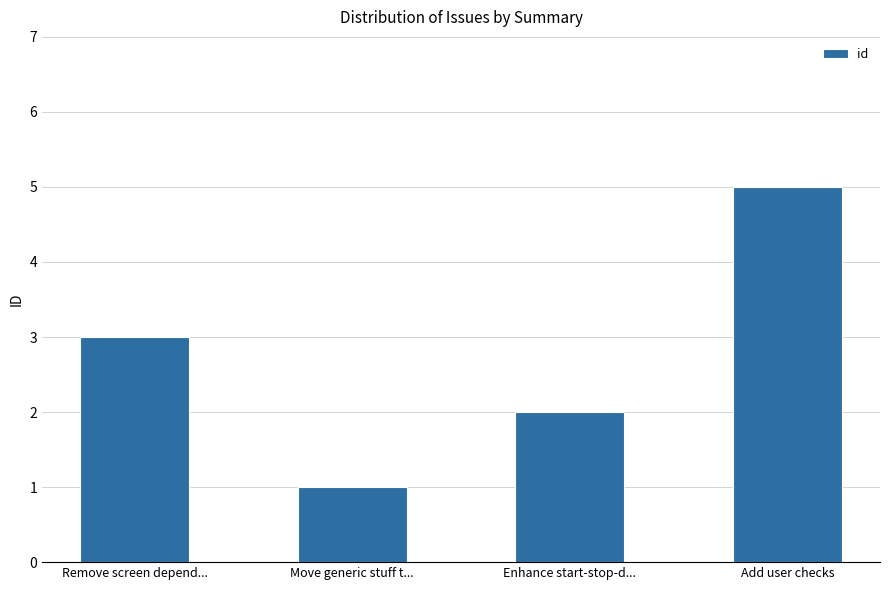

At which category does the chart reach its peak across all series?

Add user checks